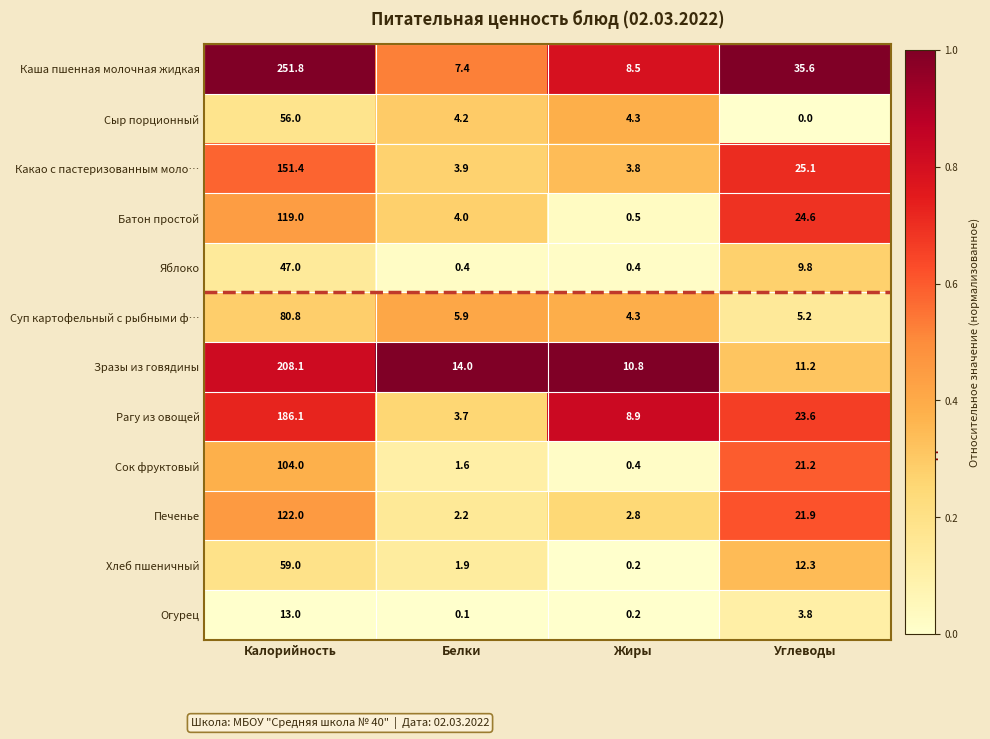

The Каша пшенная молочная жидкая series shows 8.5 at Жиры. True or false?

True